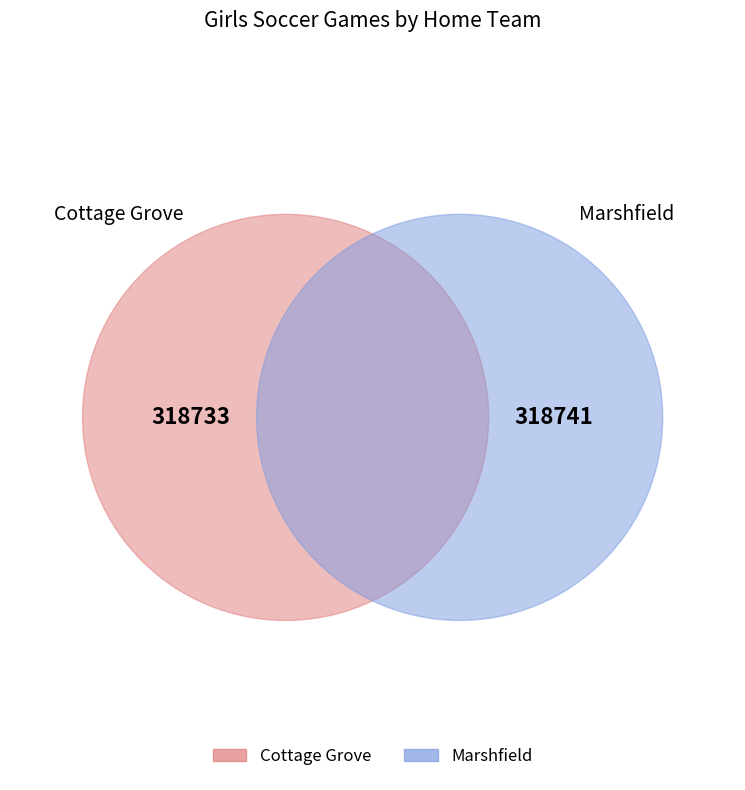

How many segments does this pie chart have?

2